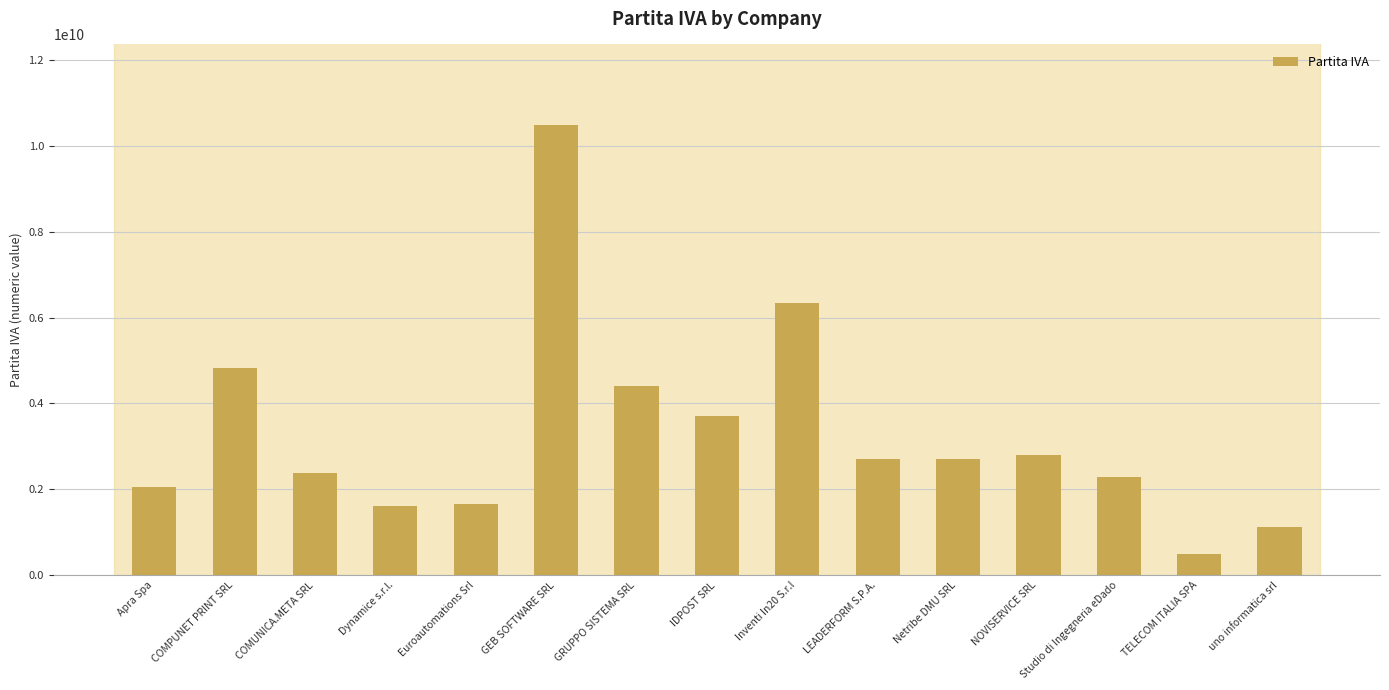

What is the value of the 13th bar from the left?

2287680421